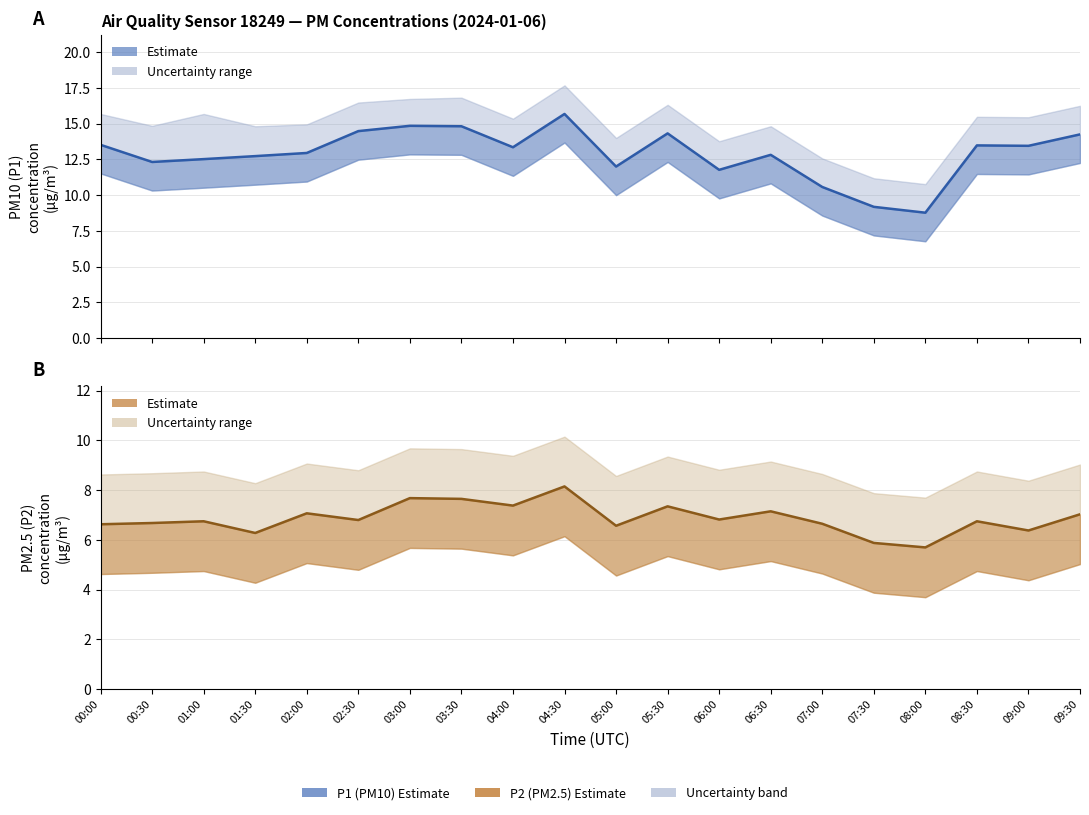

At how many categories does at least one series exceed 5?

20